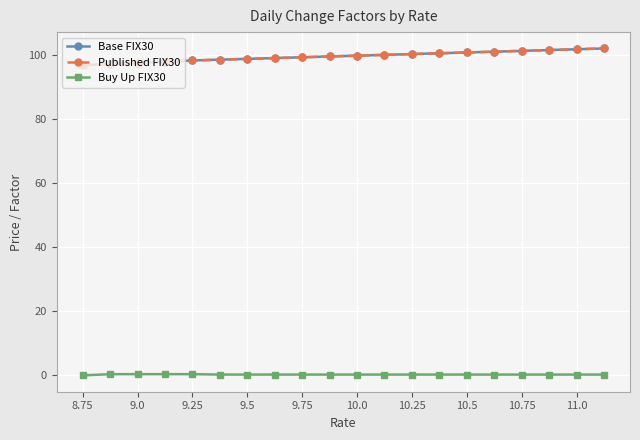

Which series has the largest range (max minus min)?

Base FIX30